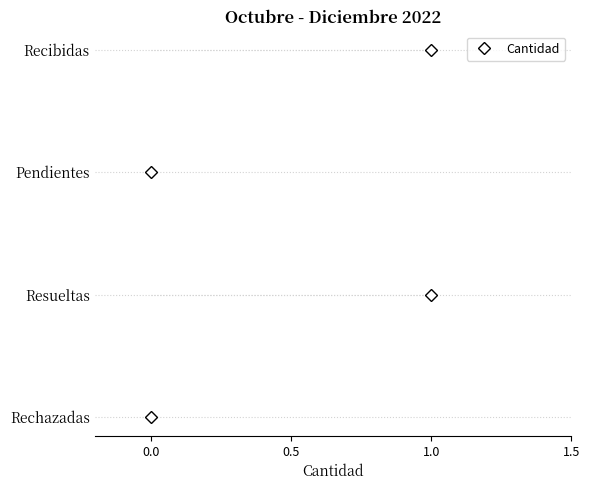

Between 1.0 and 0.0, which is larger?

1.0